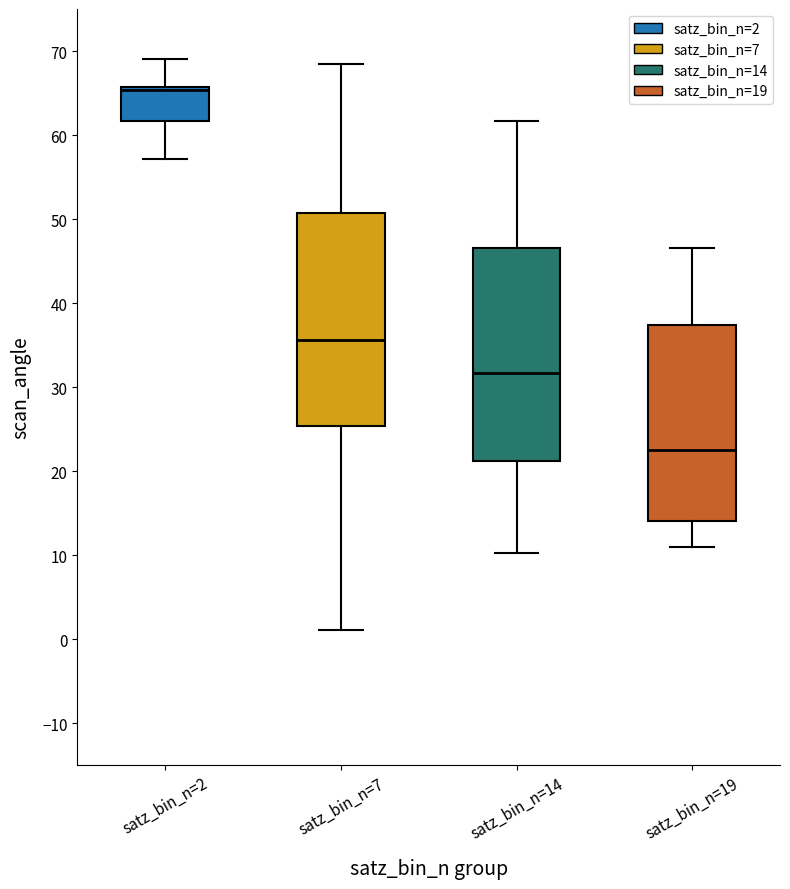

Reading left to right, read every box against the y-axis: the position of its median line, the range the box covers, and the ends of its whiskers. The values are not printed on the chart, so give them approximately, as read against the axis.

satz_bin_n=2: median 65, box 62 to 66, whiskers 57 to 69
satz_bin_n=7: median 36, box 25 to 51, whiskers 1 to 68
satz_bin_n=14: median 32, box 21 to 47, whiskers 10 to 62
satz_bin_n=19: median 23, box 14 to 37, whiskers 11 to 47